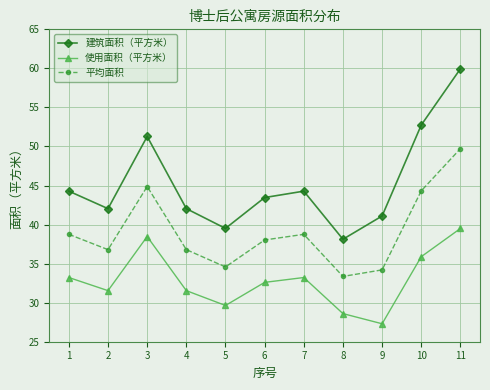

True or false: 平均面积 and 使用面积（平方米） intersect in this chart.

False